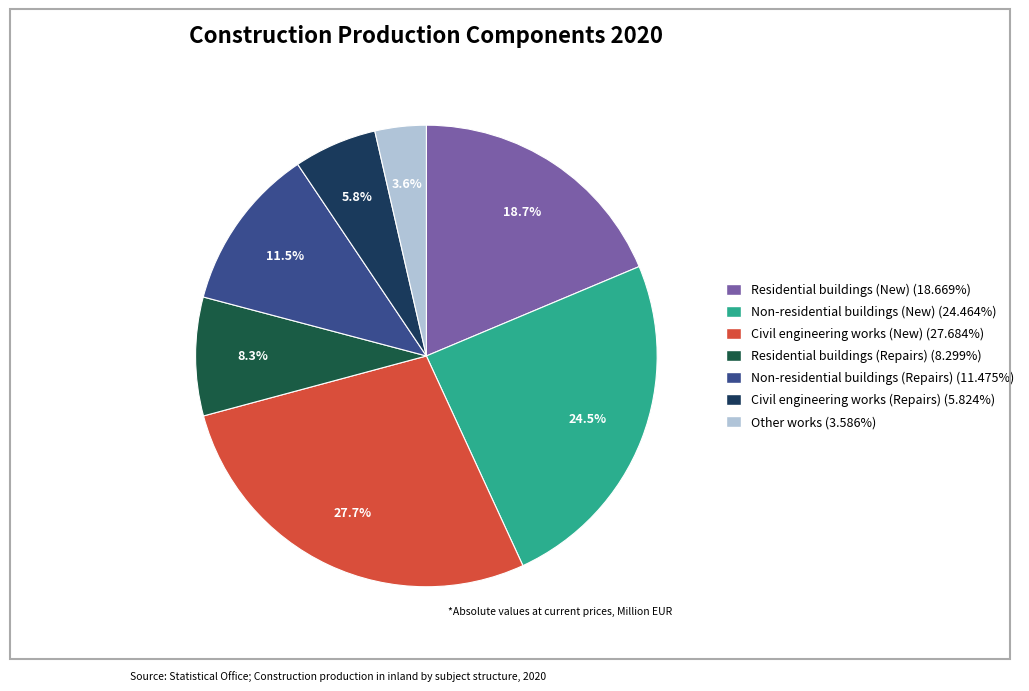

How many segments does this pie chart have?

7